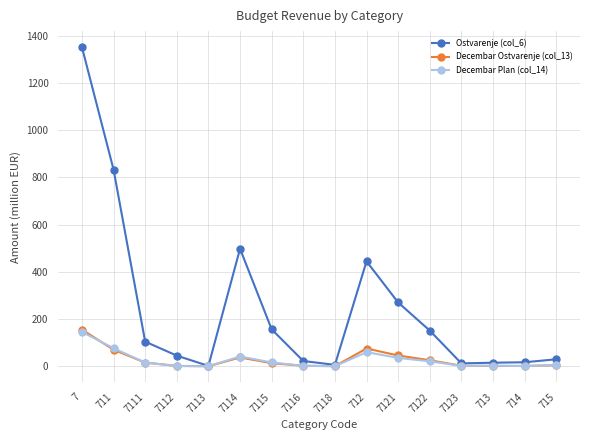

What is the total value across all series at 7?

1652.7